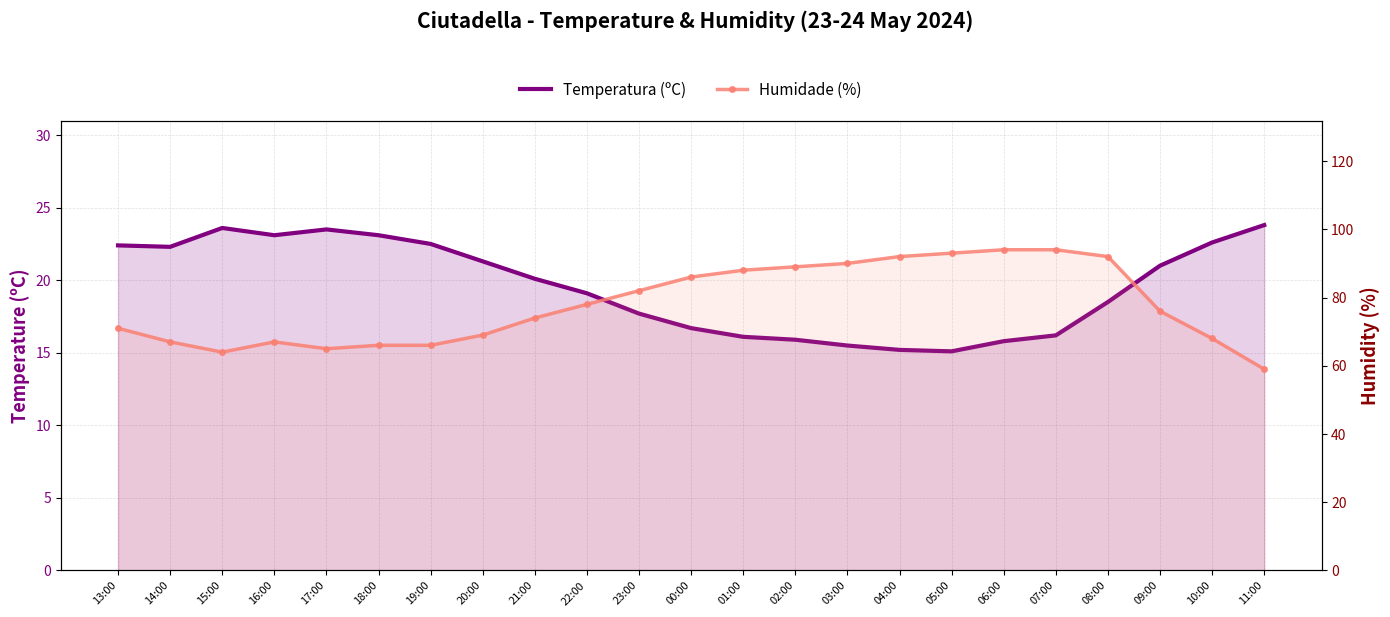

True or false: Temperatura (ºC) has more than 2 points higher than both neighbors.

False